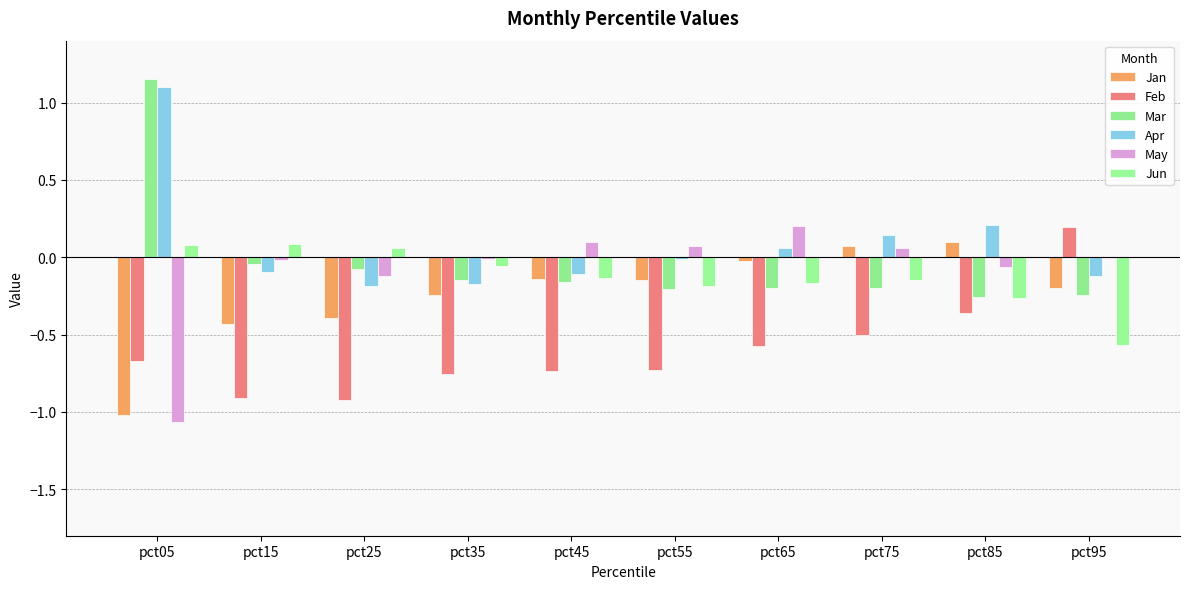

How many groups of bars are there?

10